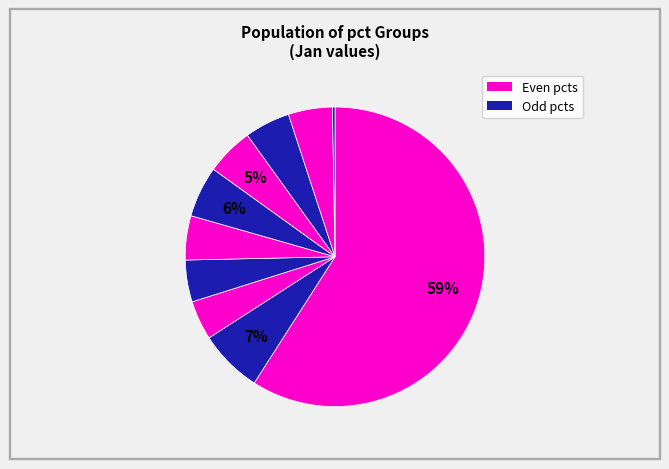

Which category has the smallest portion of the pie?

pct95